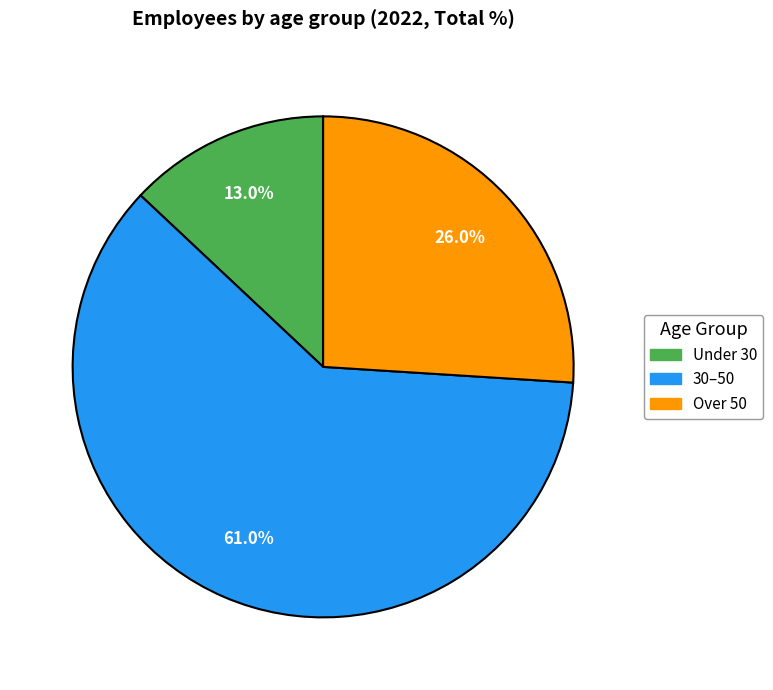

Is there a majority slice in this chart?

Yes